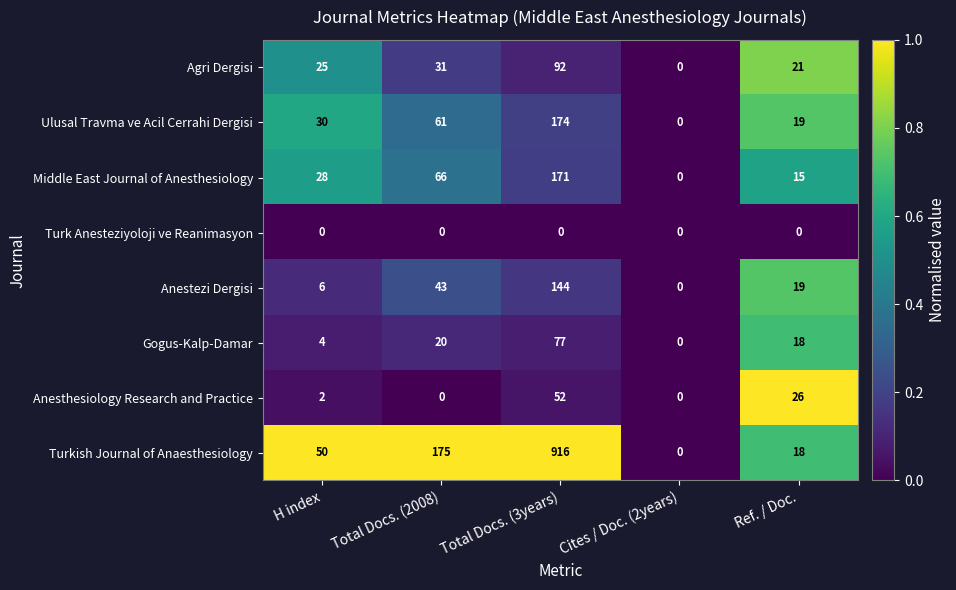

What is the difference between the maximum and second lowest values in the Anestezi Dergisi series?

138